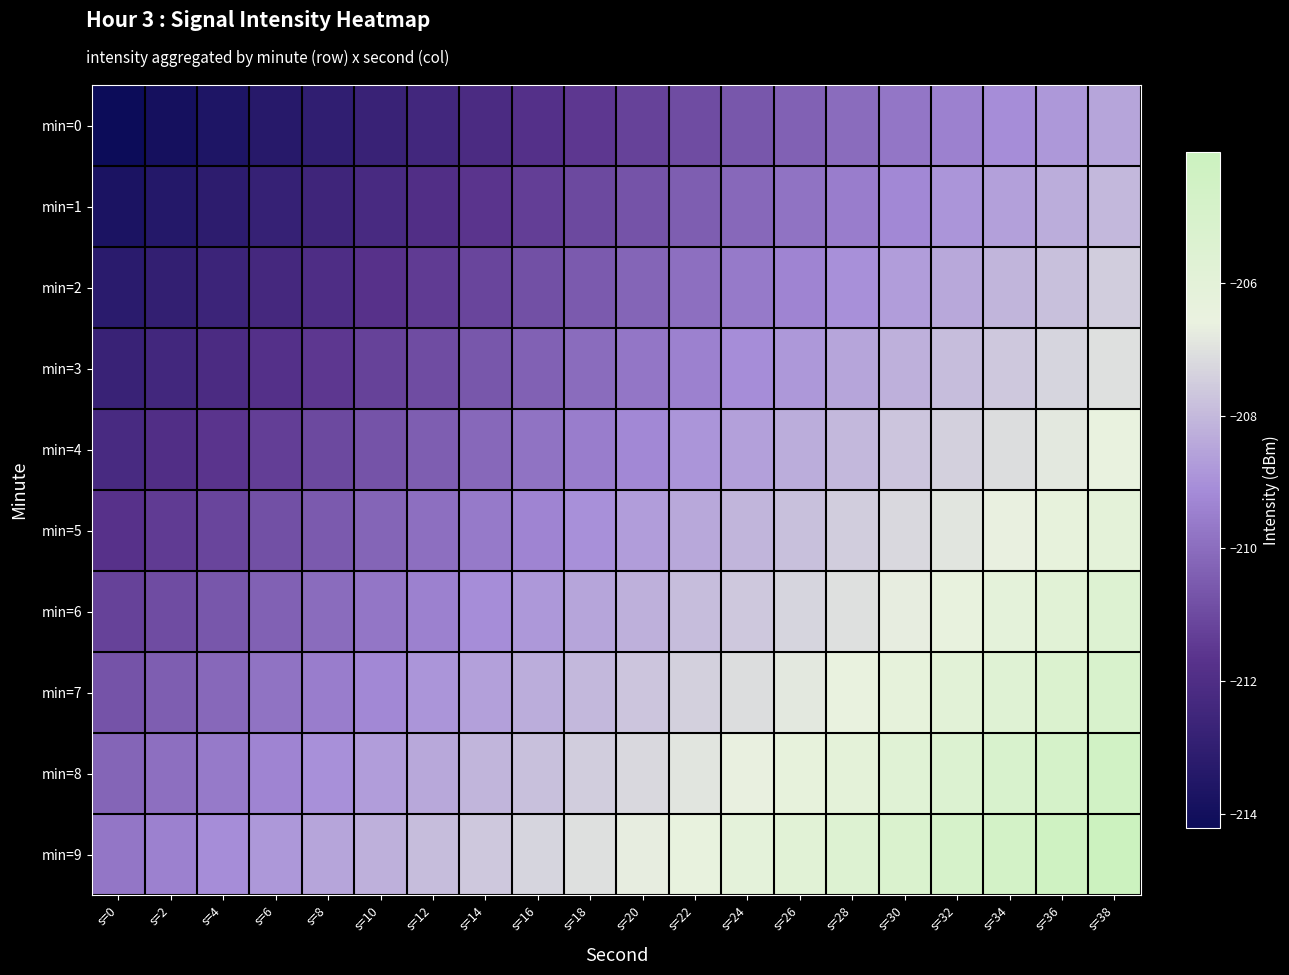

What is the total value across all series at s=8?

-2107.7